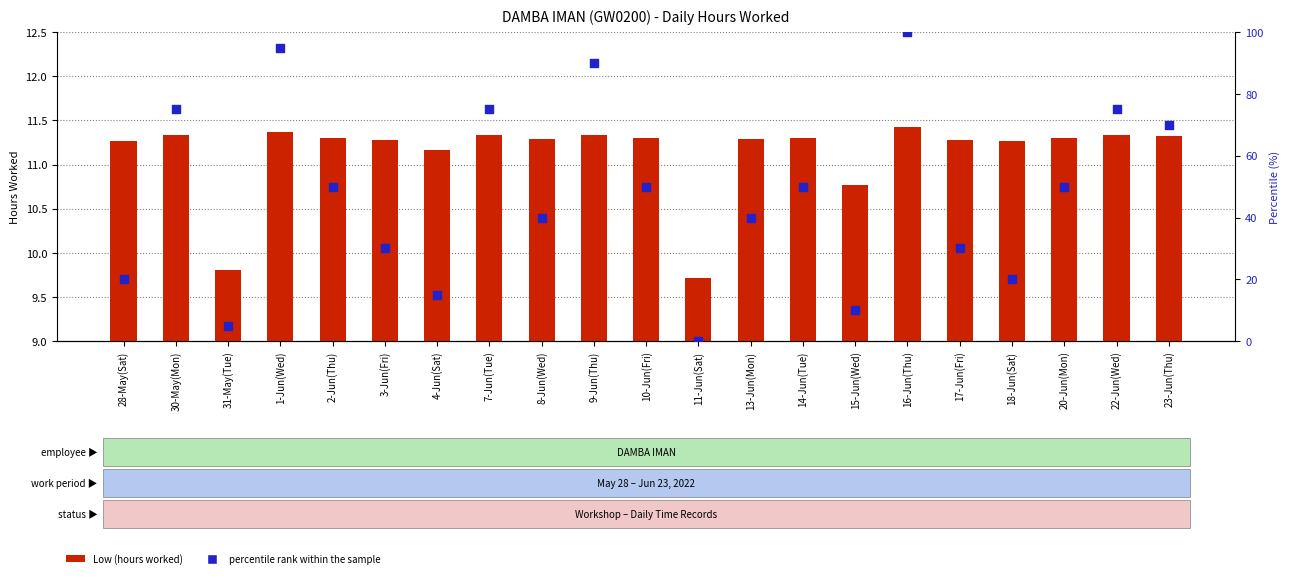

At which category is the sum across all series the highest?

16-Jun(Thu)